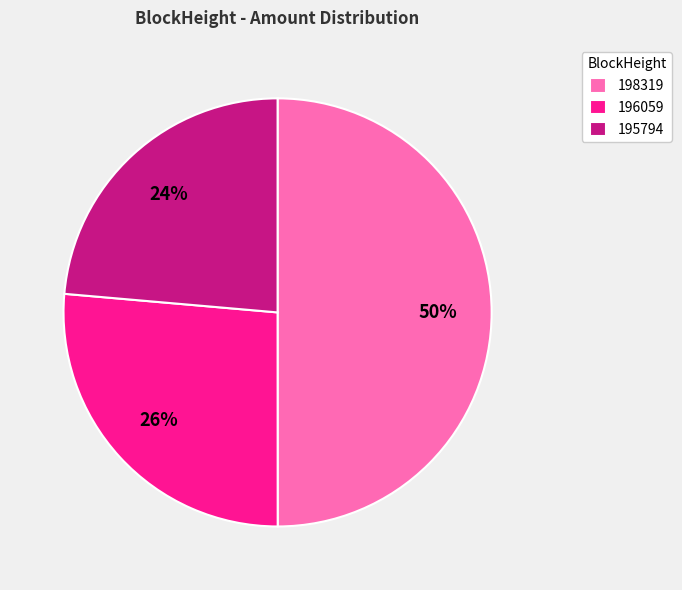

To the nearest percent, what percentage of the pie is 195794?

24%